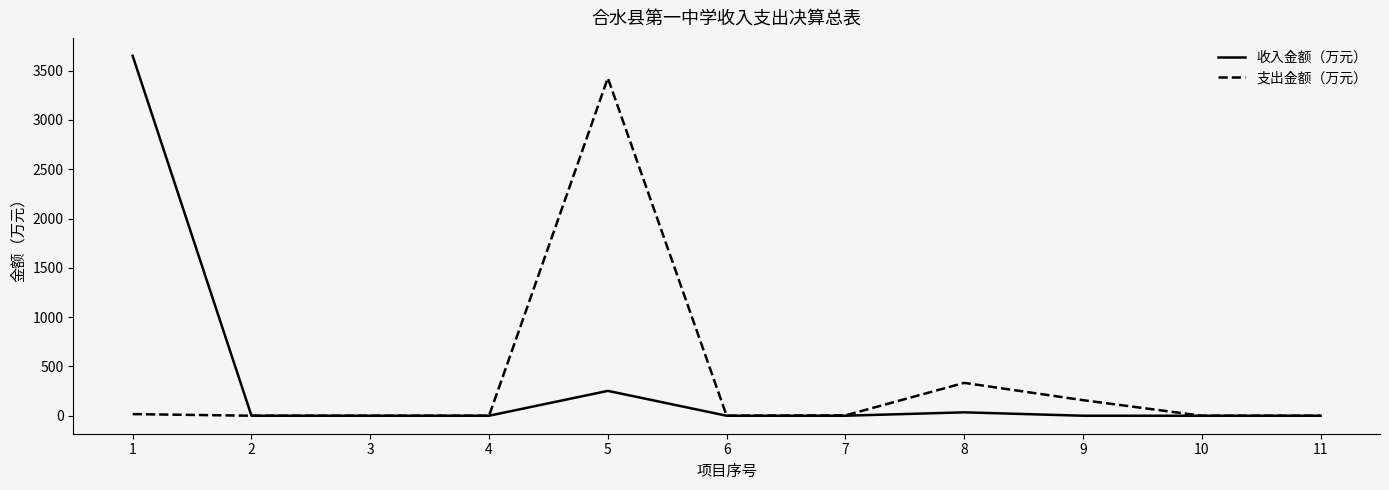

Rank the series by their maximum value, from highest to lowest.

收入金额（万元）, 支出金额（万元）